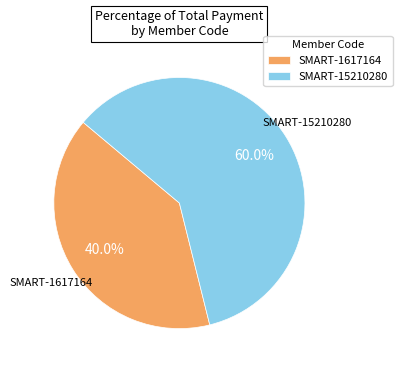

What percentage do SMART-15210280 and SMART-1617164 together represent?

100.0%